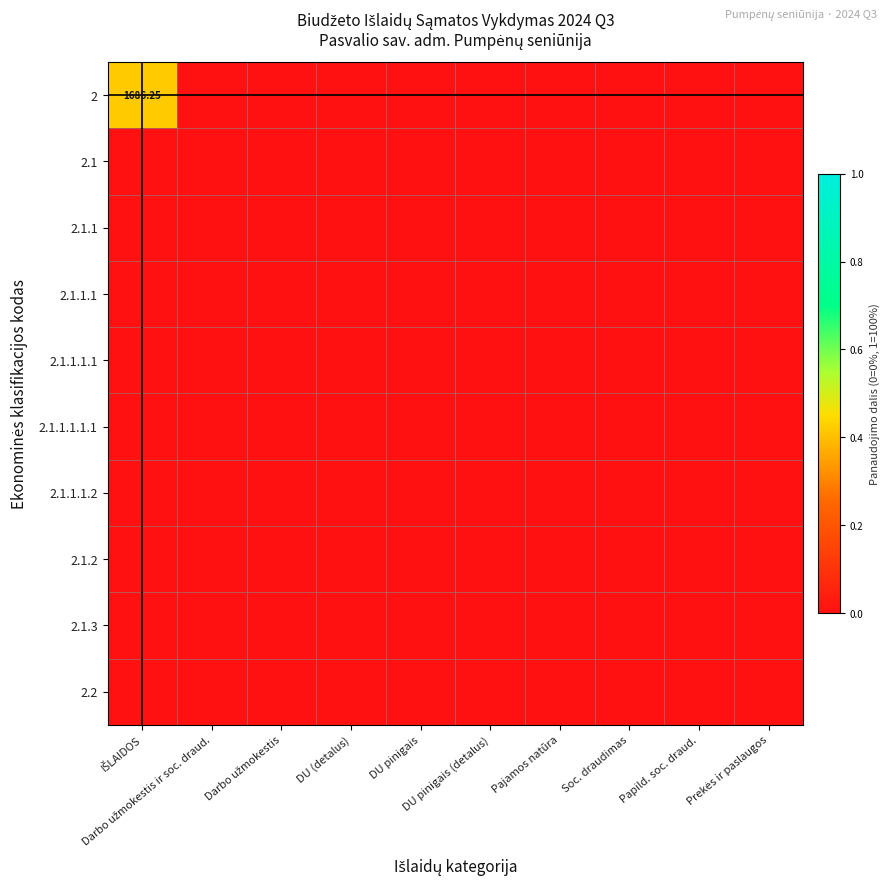

At which label does 2 reach its minimum?

Darbo užmokestis ir soc. draud.